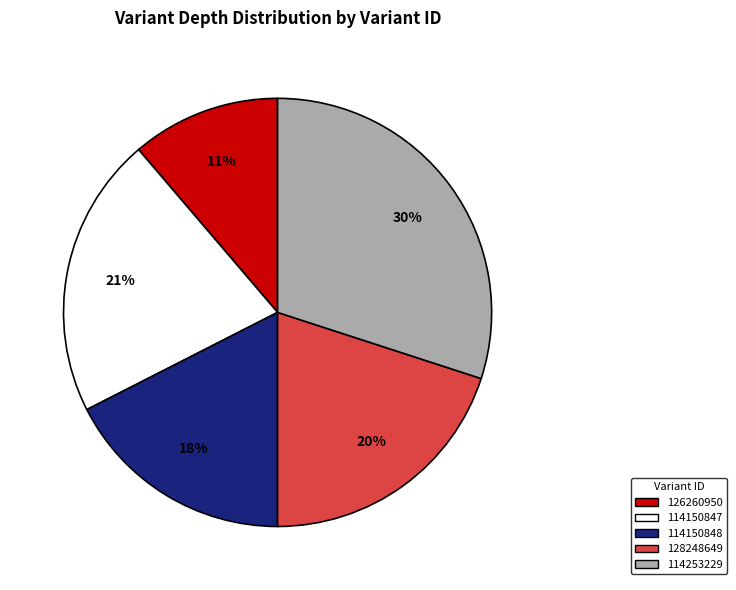

To the nearest percent, what portion does 128248649 represent?

20%